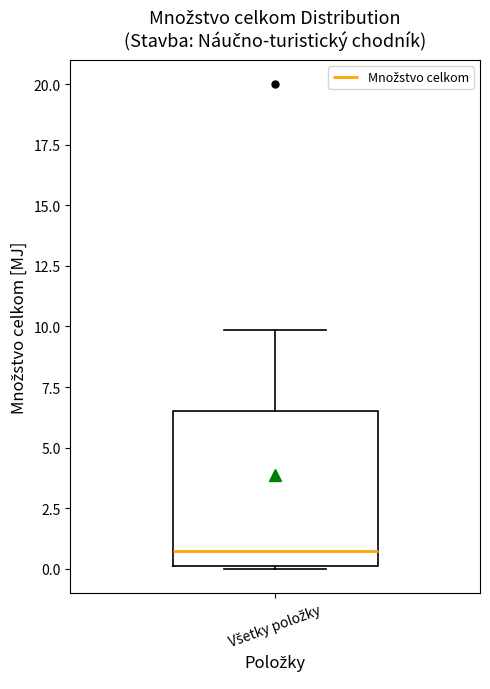

Transcribe this box plot: give where the median line is, the range the box spans, and where the two whiskers end, as read against the y-axis. The values are not printed on the chart, so give them approximately, as read against the axis.

median 1.0, box 0.0 to 6.5, whiskers 0.0 to 10.0